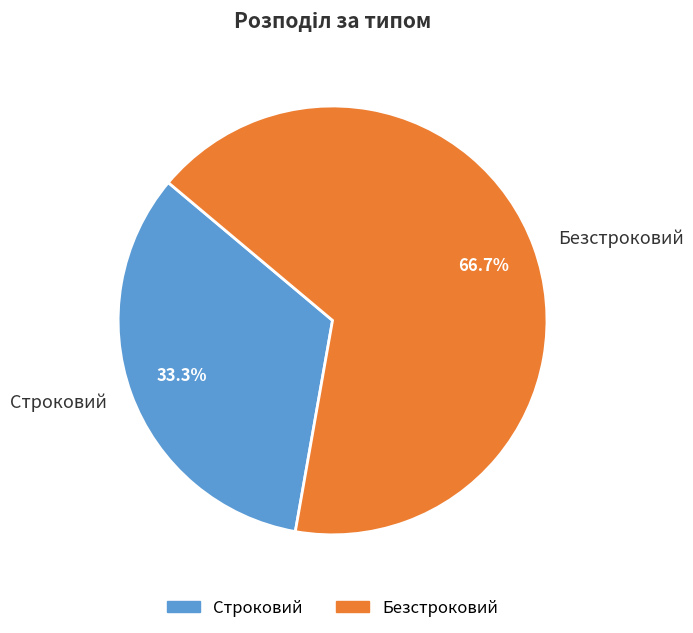

Which has a higher value, Безстроковий or Строковий?

Безстроковий